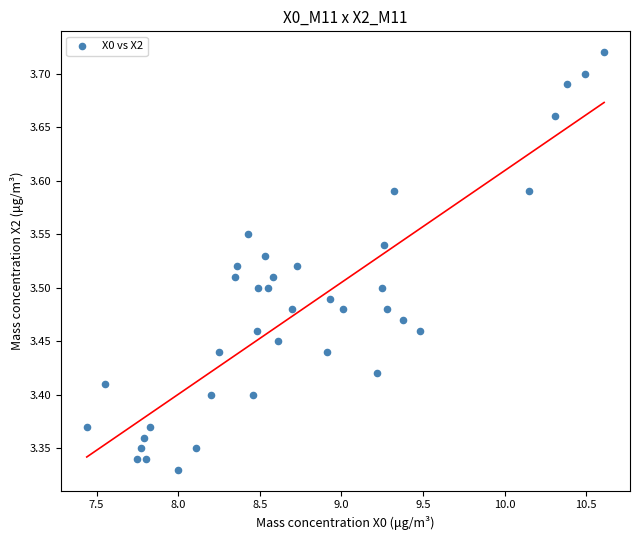

What is the range of X values (max minus min)?

3.2